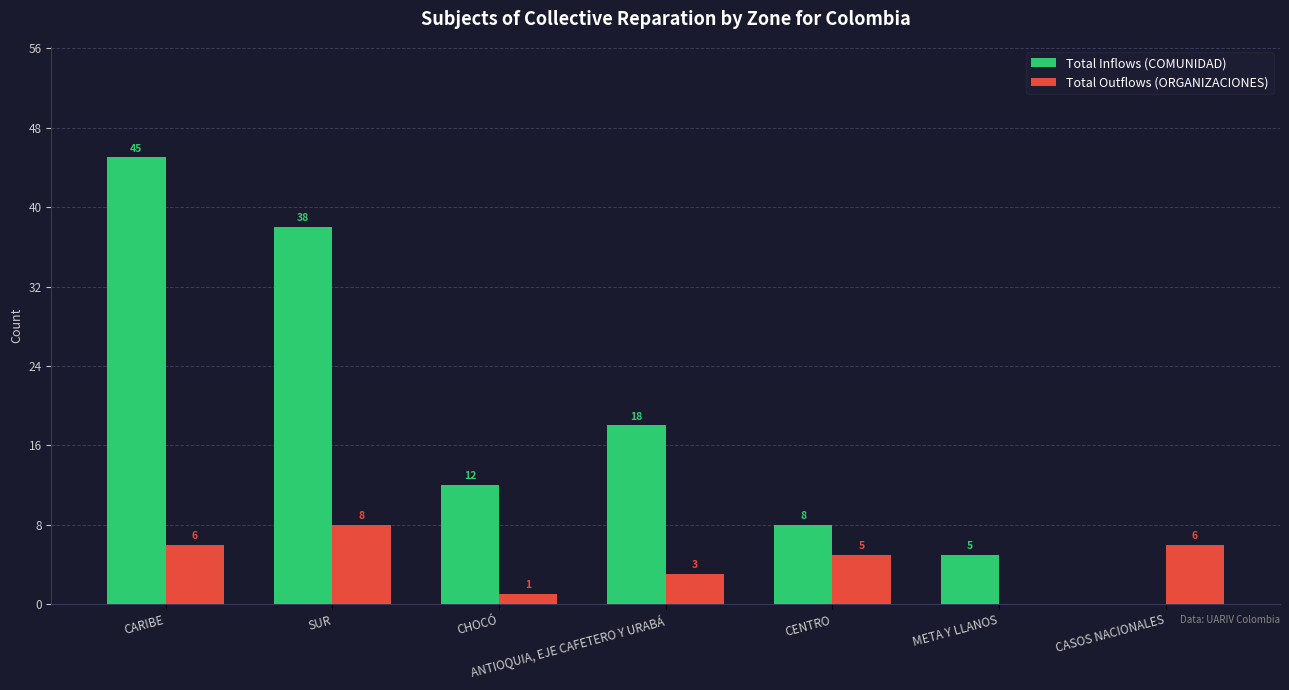

True or false: Total Inflows (COMUNIDAD) has a value of 18 at ANTIOQUIA, EJE CAFETERO Y URABÁ.

True